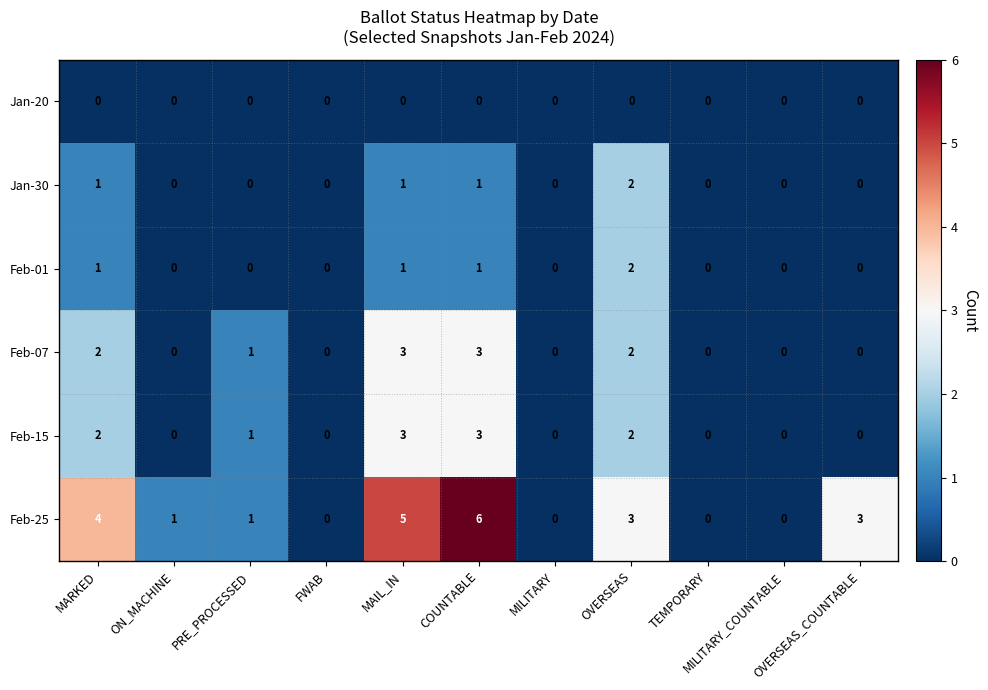

How many distinct data groups are displayed?

6